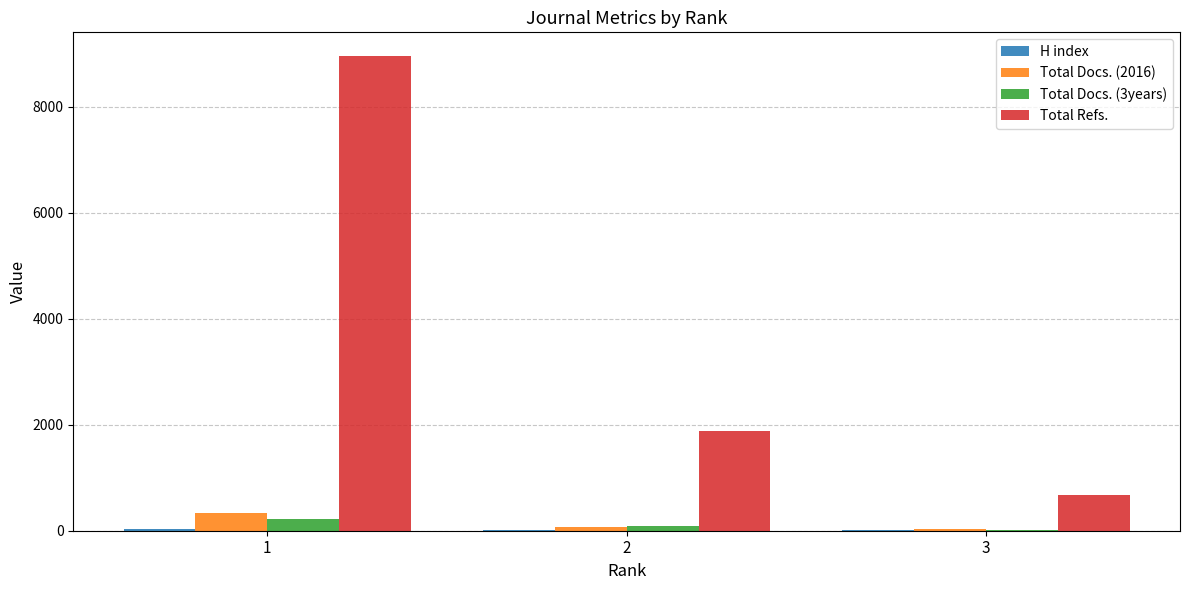

Which series has the largest total across all categories?

Total Refs.